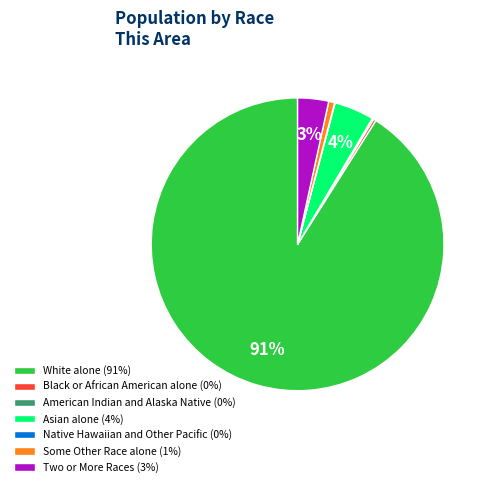

Does White alone (91%) account for over 50% of the chart?

Yes